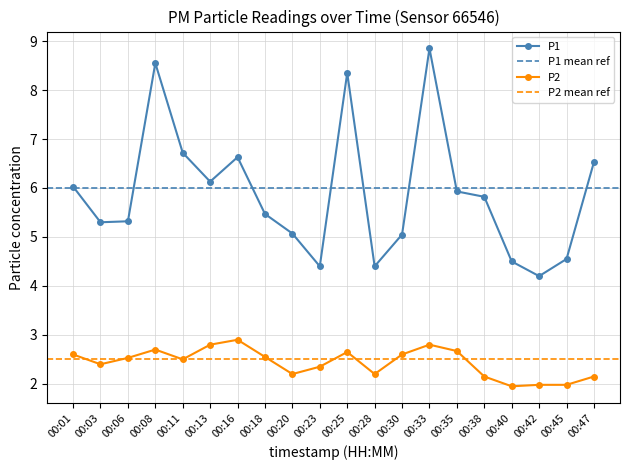

List the series in order of their peak value, lowest first.

P2, P1